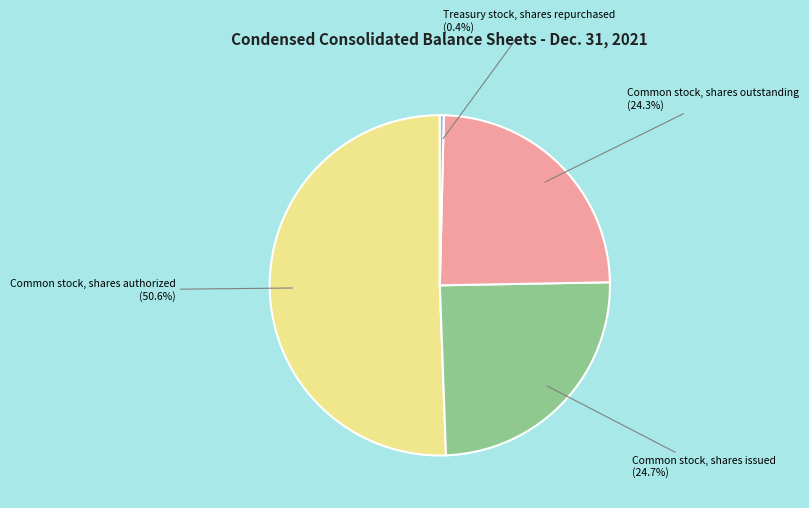

Combined, do Common stock, shares issued and Common stock, shares outstanding account for over 50%?

No